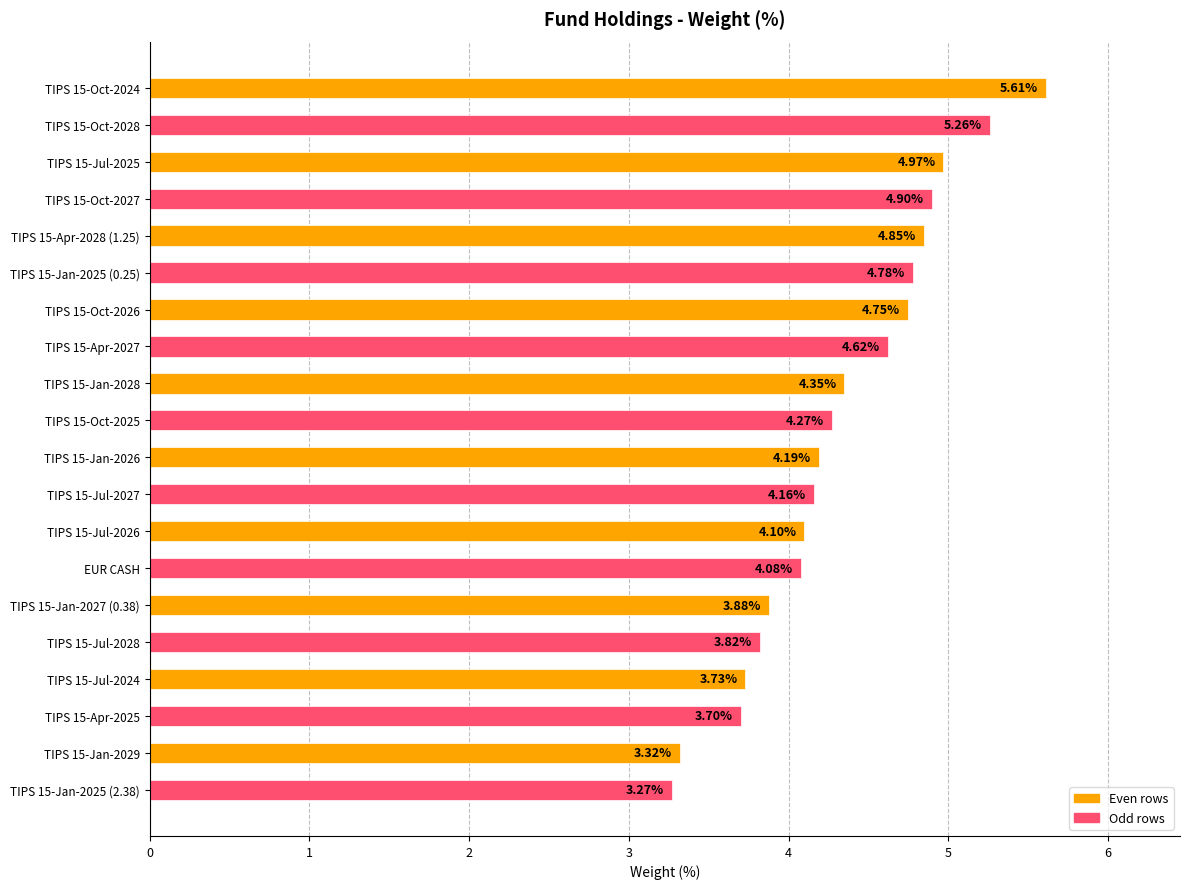

What is the difference between the second highest and second lowest values?

1.9